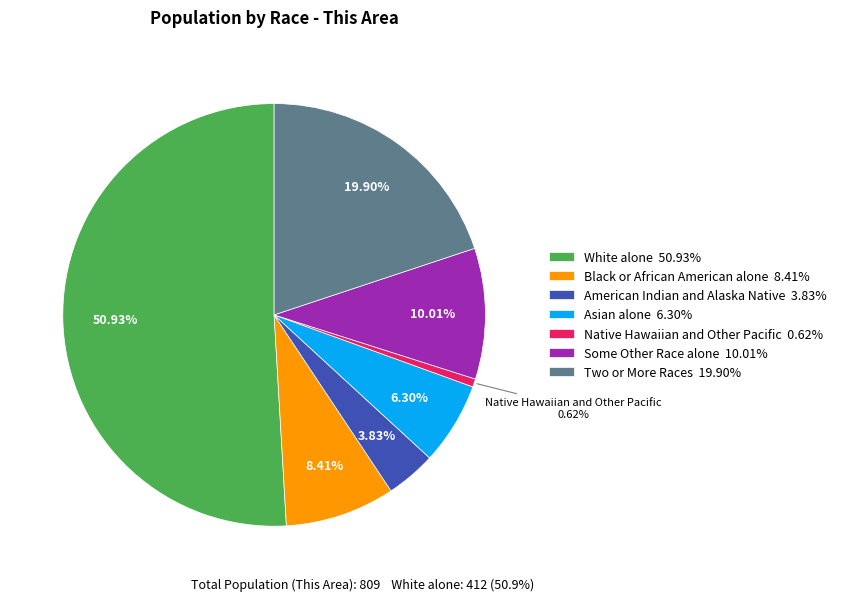

Which category accounts for the majority?

White alone